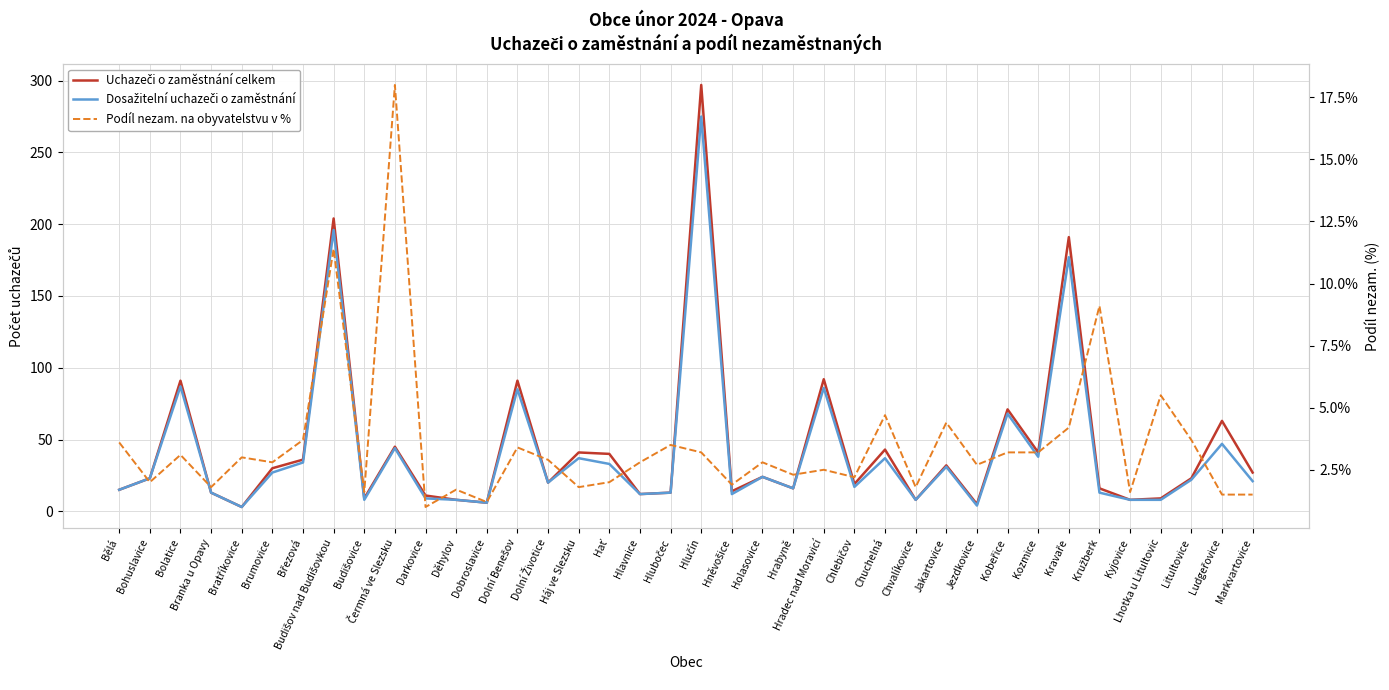

True or false: Podíl nezam. na obyvatelstvu v % and Dosažitelní uchazeči o zaměstnání intersect in this chart.

False